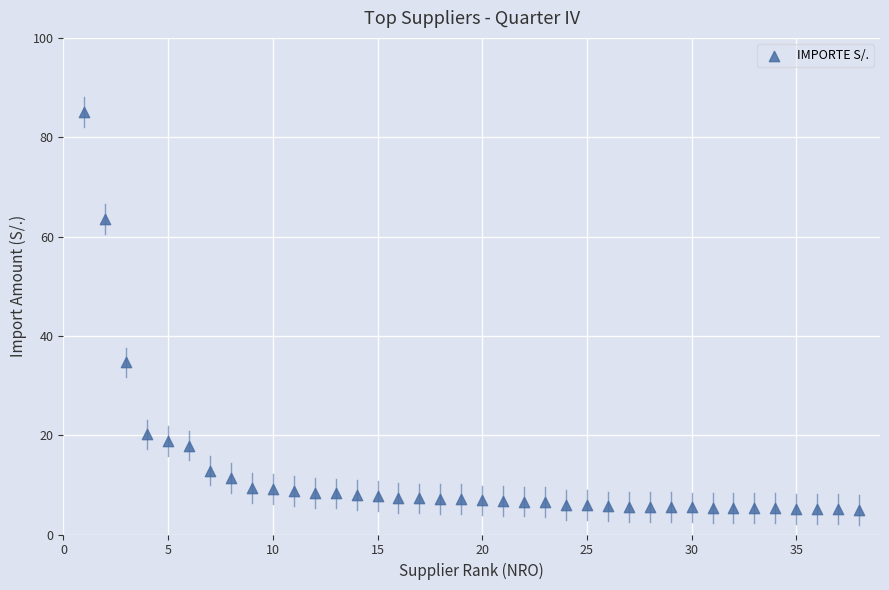

What Y value in the scatter plot is closest to 45?

34.7